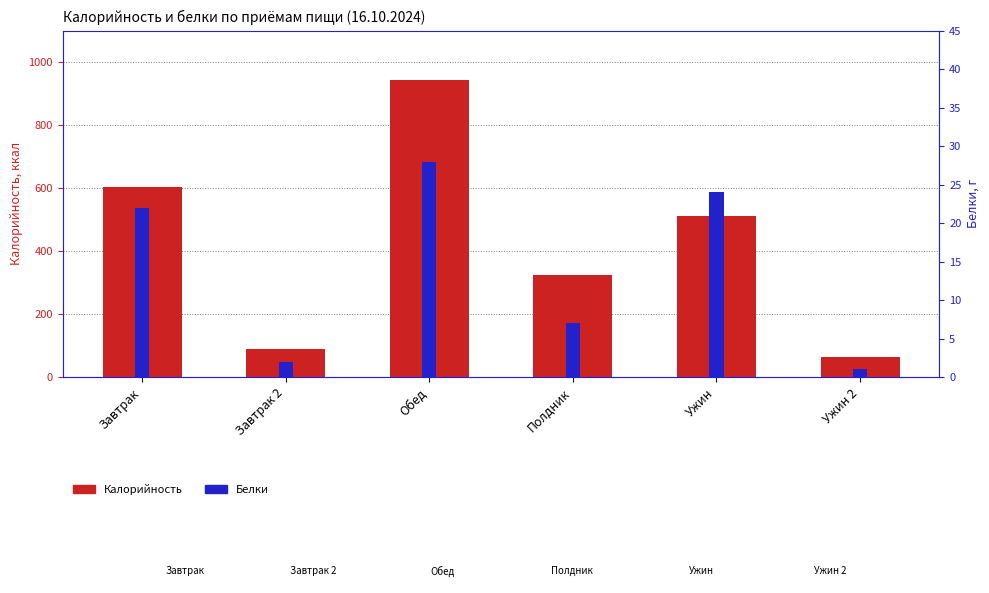

How many groups of bars are there?

6